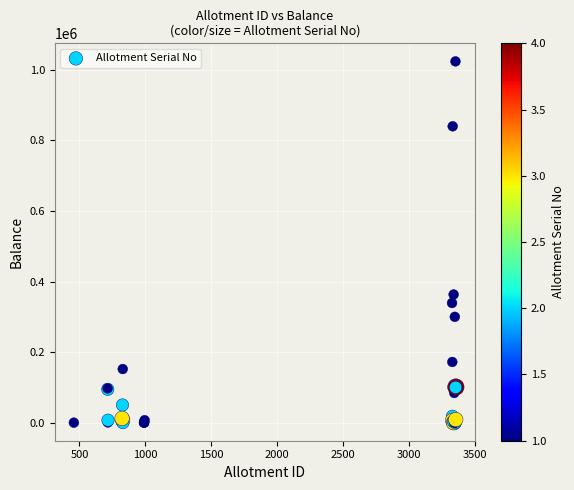

What Y value in the scatter plot is closest to 511978?

363279